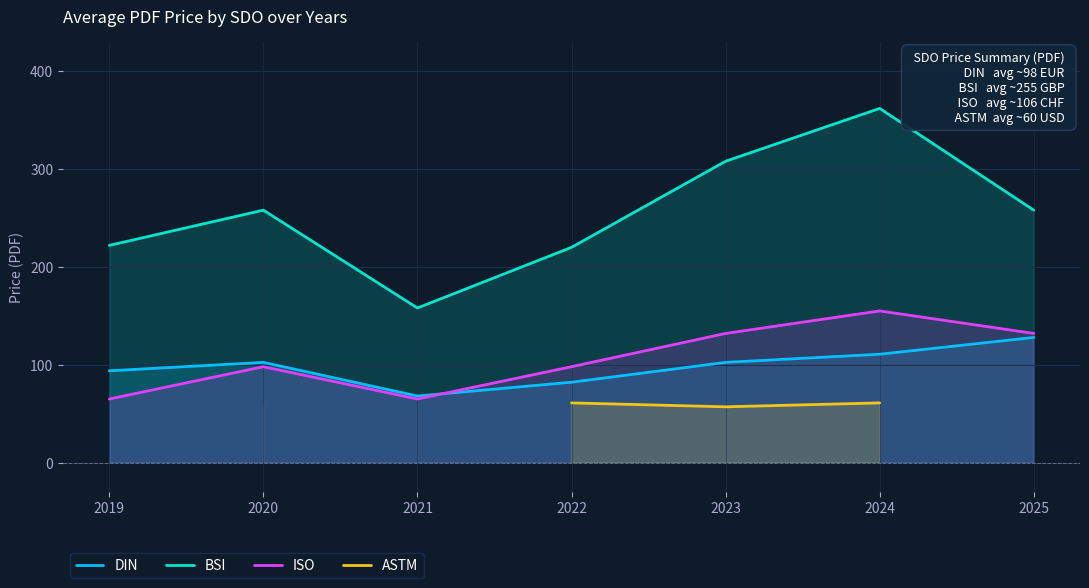

Rank the series at 2022 from lowest to highest value.

ASTM, DIN, ISO, BSI